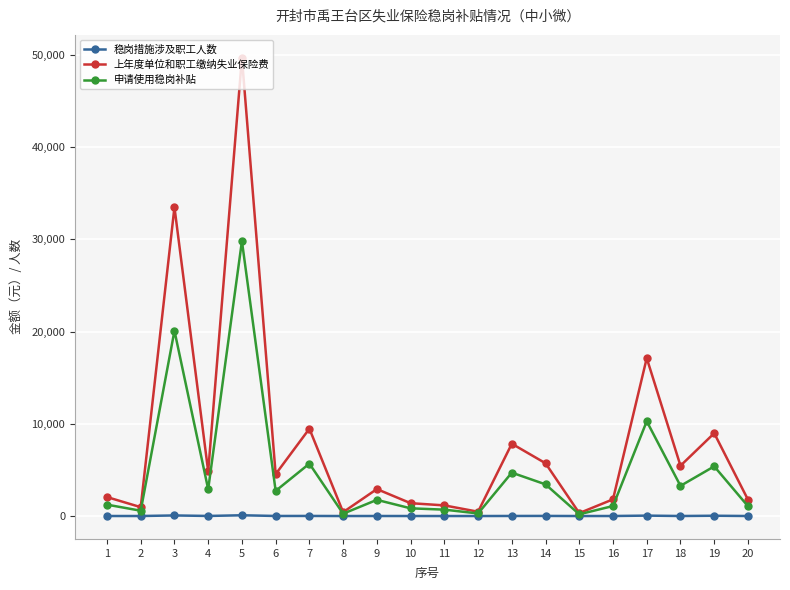

What are all the series names shown in the legend?

稳岗措施涉及职工人数, 上年度单位和职工缴纳失业保险费, 申请使用稳岗补贴